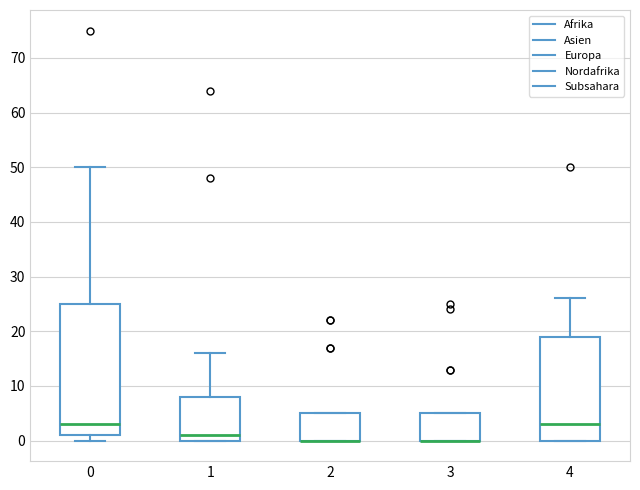

Which box is the tallest, from its lower edge to its upper edge?

0